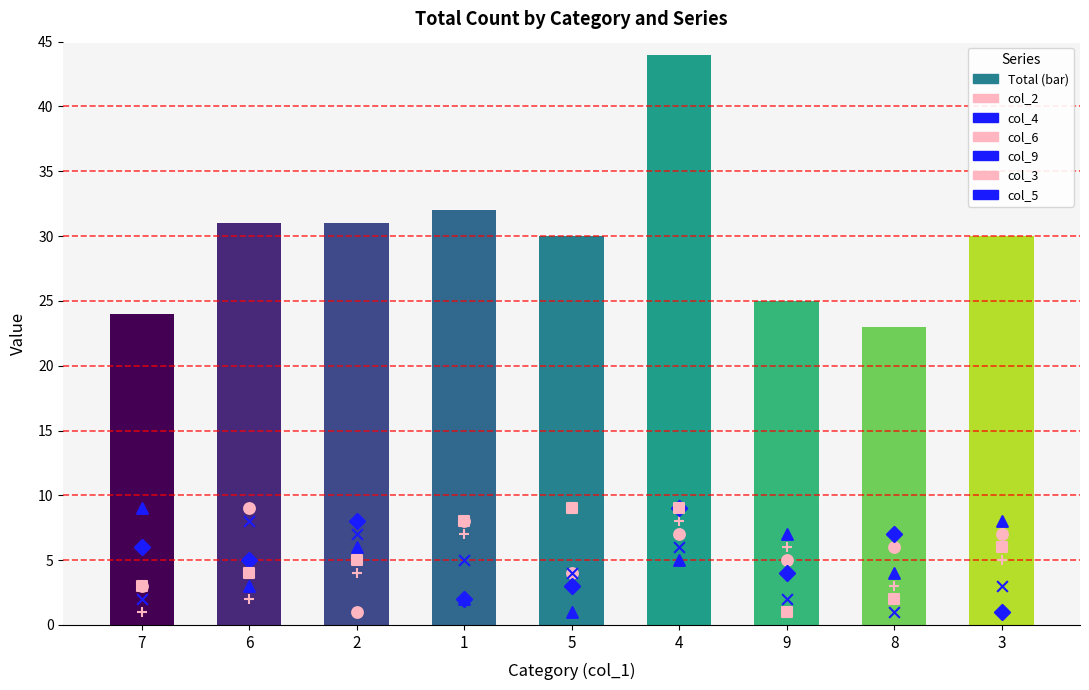

What is the total value across all series at 6?

31